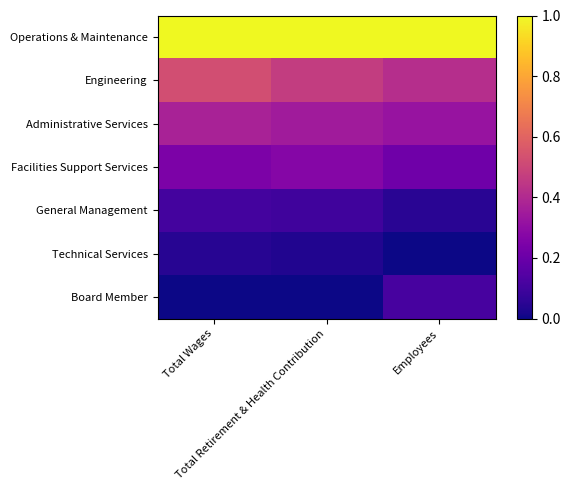

Reading left to right, extract all data points from this chart.

Operations & Maintenance: Total Wages=1.0	Total Retirement & Health Contribution=1.0	Employees=1.0
Engineering: Total Wages=0.5	Total Retirement & Health Contribution=0.5	Employees=0.4
Administrative Services: Total Wages=0.4	Total Retirement & Health Contribution=0.4	Employees=0.3
Facilities Support Services: Total Wages=0.2	Total Retirement & Health Contribution=0.3	Employees=0.2
General Management: Total Wages=0.1	Total Retirement & Health Contribution=0.1	Employees=0.0
Technical Services: Total Wages=0.0	Total Retirement & Health Contribution=0.0	Employees=0.0
Board Member: Total Wages=0.0	Total Retirement & Health Contribution=0.0	Employees=0.1